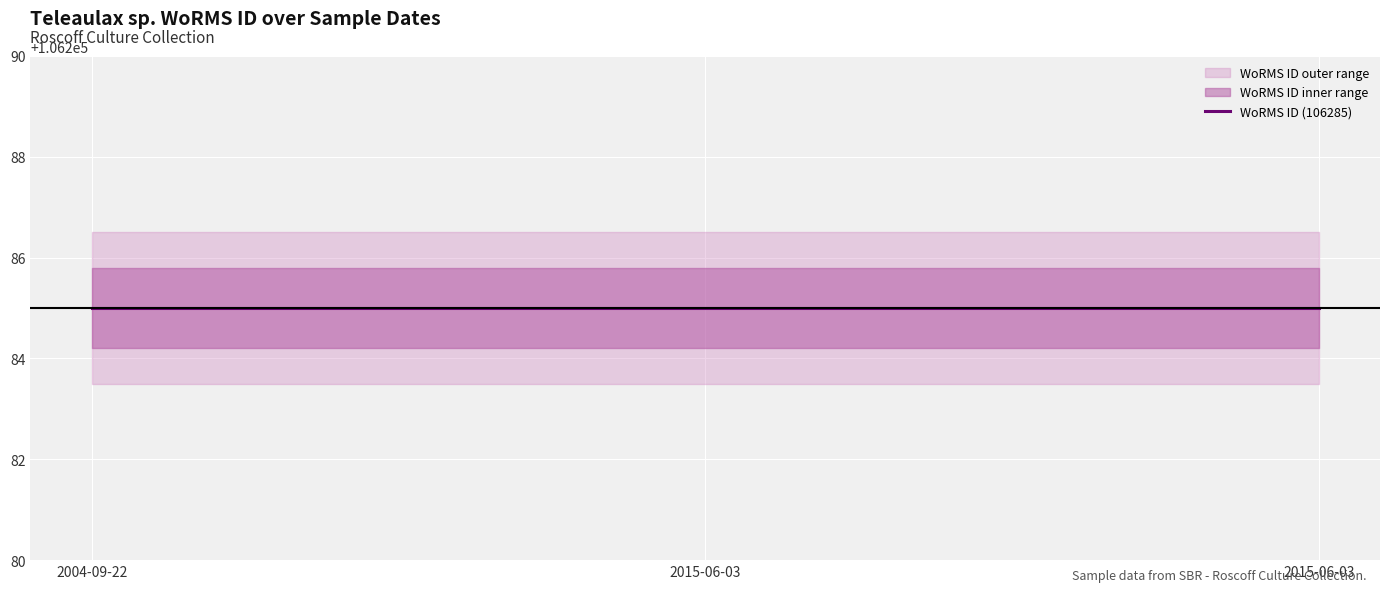

How many data points does each series have?

3